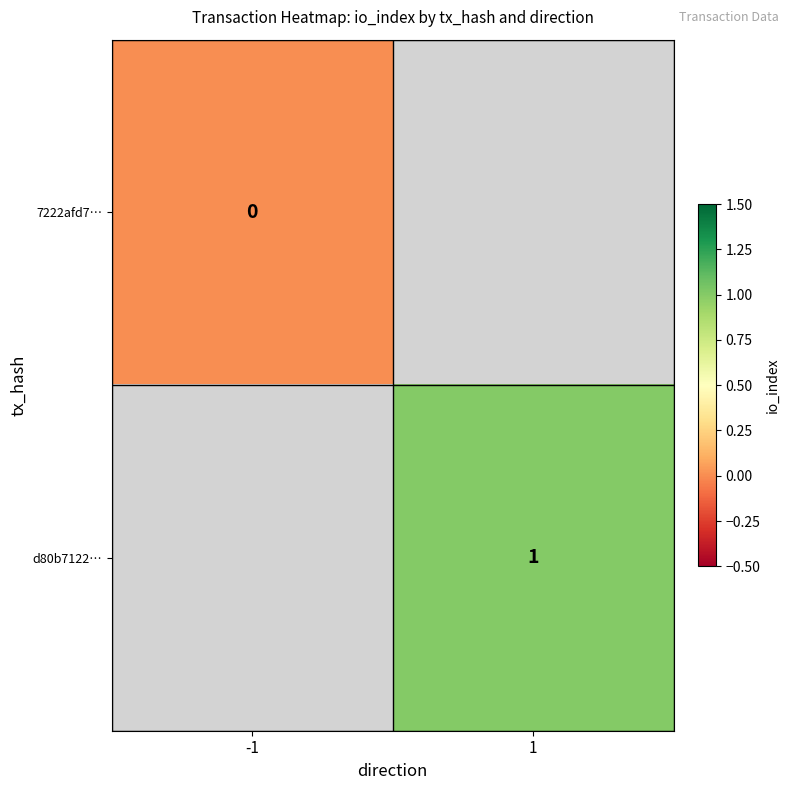

The d80b7122… series shows 1 at 1. True or false?

True